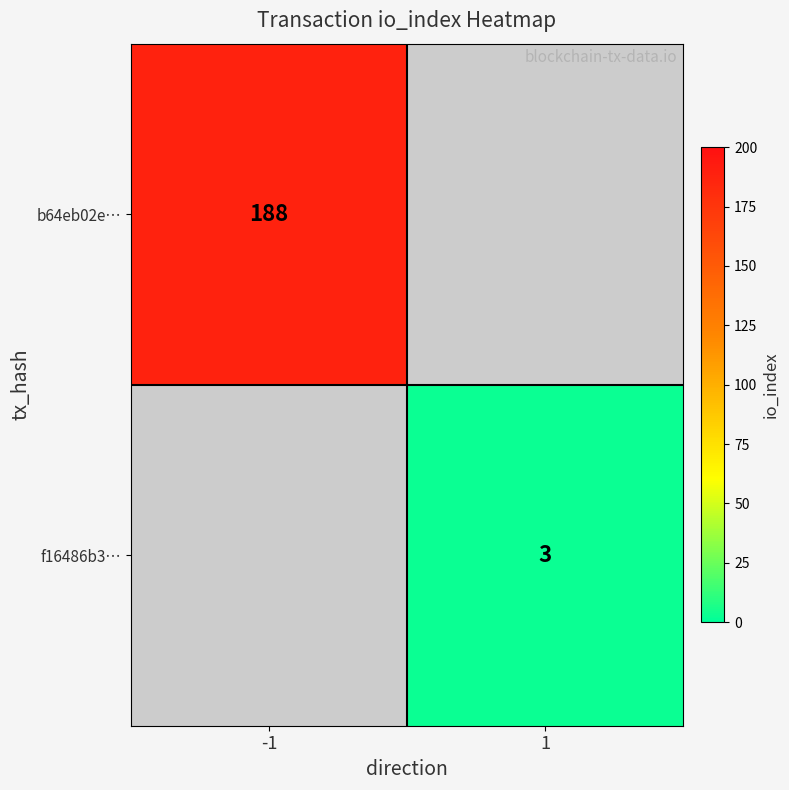

Is the value of b64eb02e… at -1 greater than the value of f16486b3… at 1?

Yes